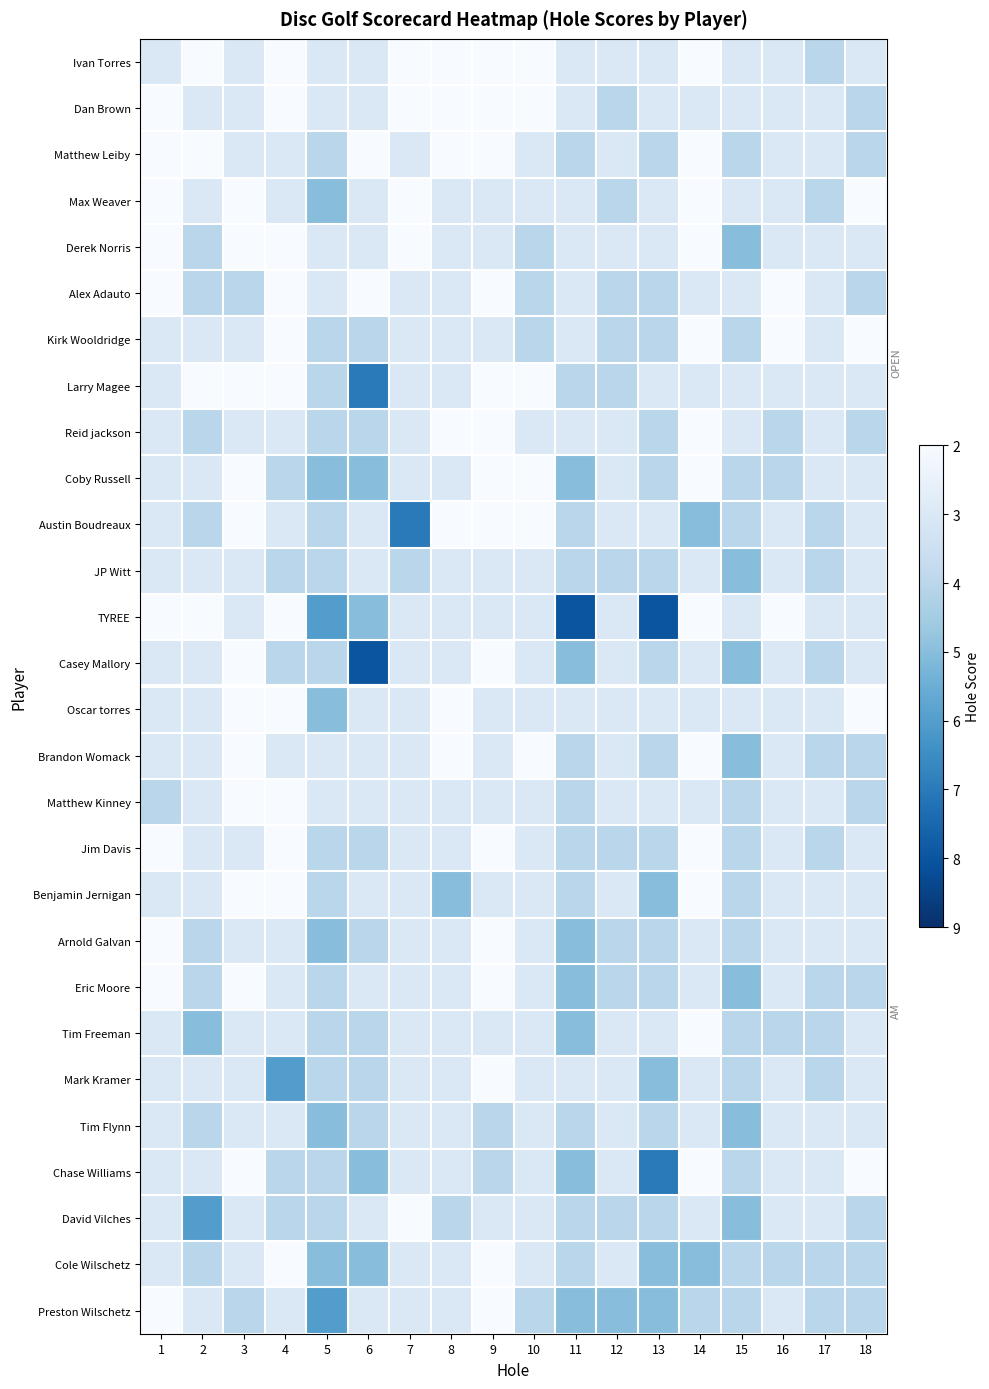

What is the minimum value shown in the chart?

2